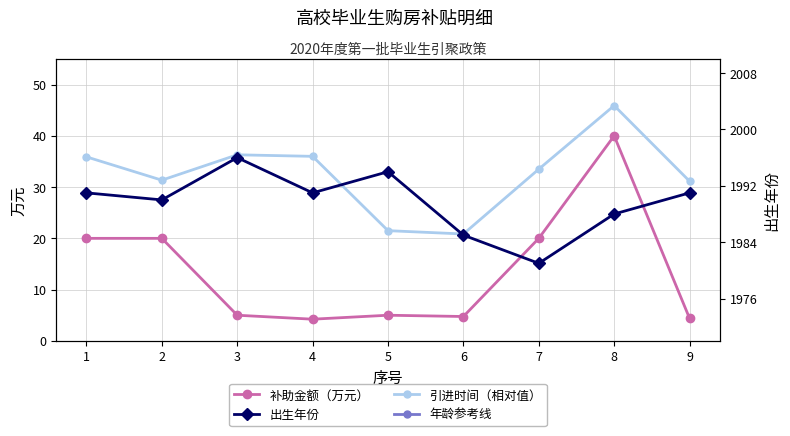

Is the value of 出生年份 at 6 greater than the value of 年龄参考线 at 7?

Yes